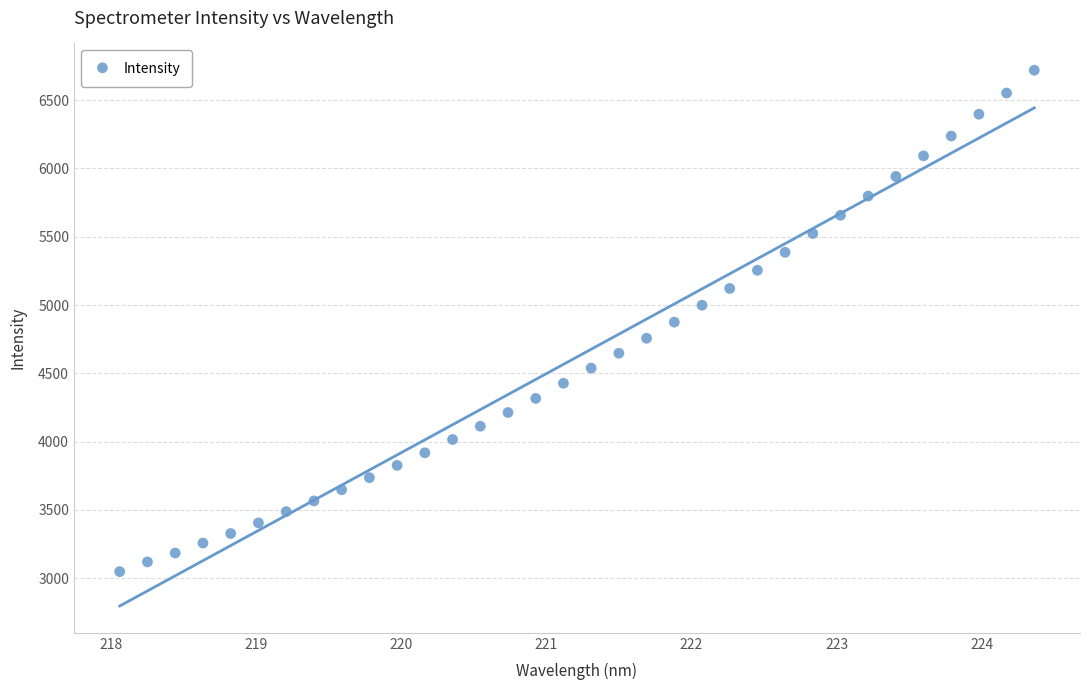

What is the range of X values (max minus min)?

6.3